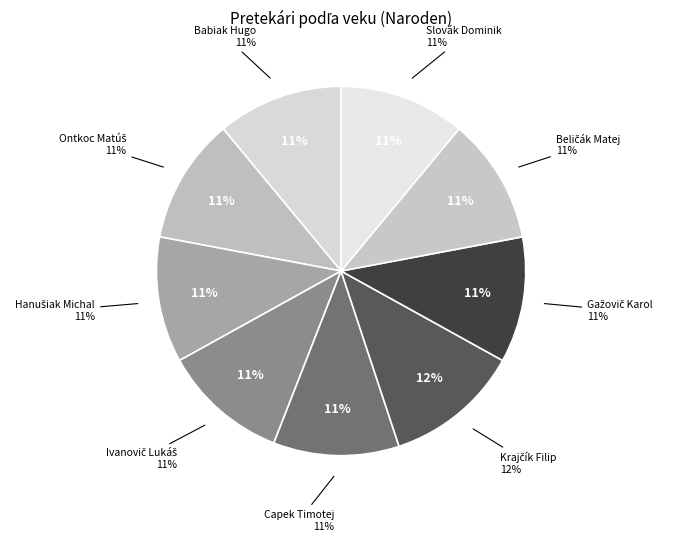

What percentage do Slovák Dominik and Krajčík Filip together represent?

22.9%